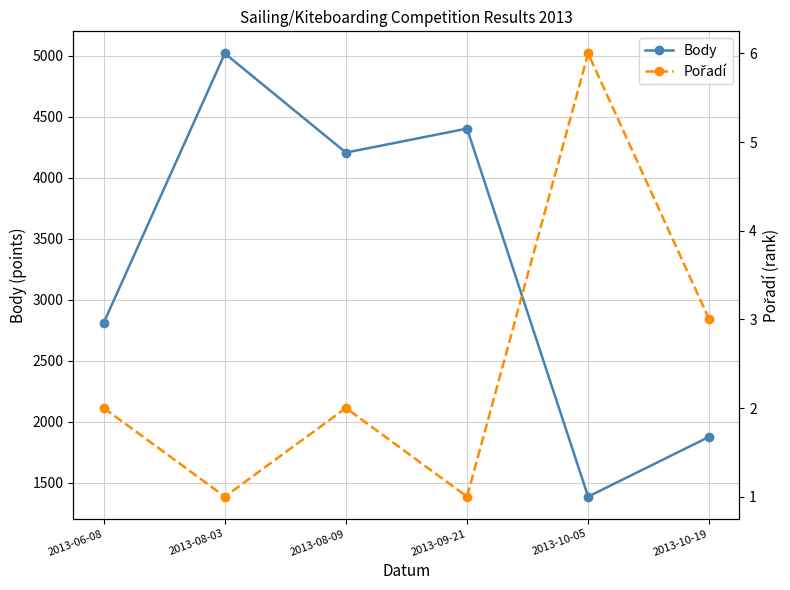

Reading left to right, transcribe all the data shown in this chart.

Body: 2013-06-08=2812	2013-08-03=5020	2013-08-09=4207	2013-09-21=4404	2013-10-05=1385	2013-10-19=1876
Pořadí: 2013-06-08=2	2013-08-03=1	2013-08-09=2	2013-09-21=1	2013-10-05=6	2013-10-19=3